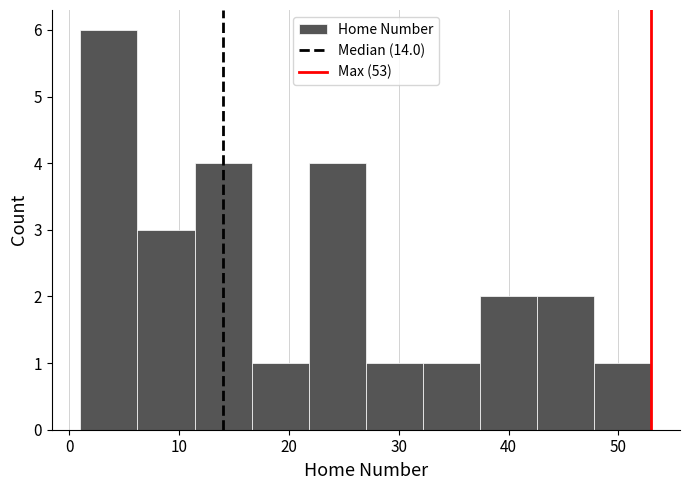

Reading left to right, list every bar in this chart as the range it spans on the x-axis followed by its height. Neither the bar edges nor the heights are printed on the chart, so give them approximately, as read against the axes.

1.0 to 6.2: 6
6.2 to 11.4: 3
11.4 to 16.6: 4
16.6 to 21.8: 1
21.8 to 27.0: 4
27.0 to 32.2: 1
32.2 to 37.4: 1
37.4 to 42.6: 2
42.6 to 47.8: 2
47.8 to 53.0: 1